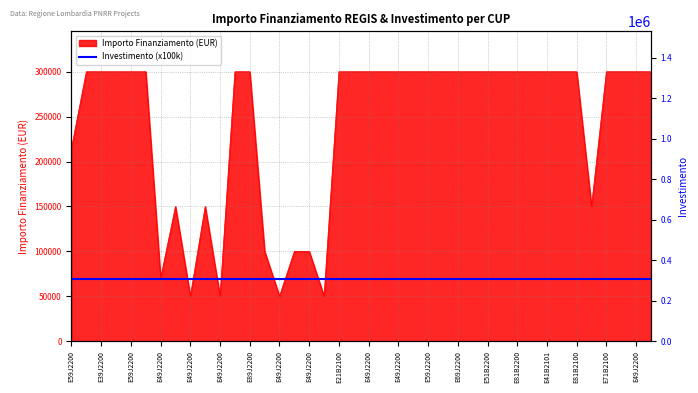

At which category does the chart reach its peak across all series?

E49J22008630006